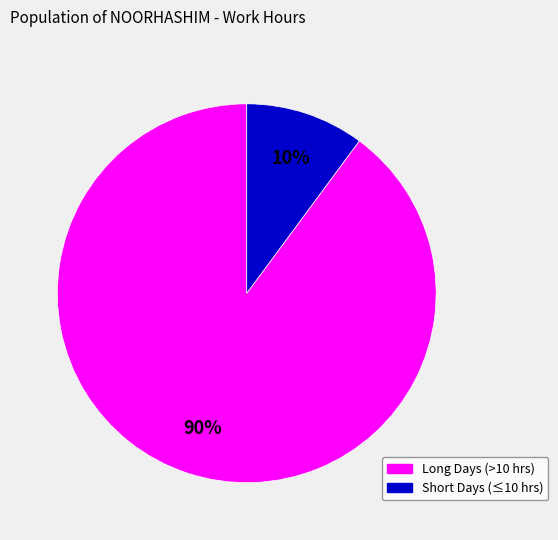

How many slices are in this pie chart?

2